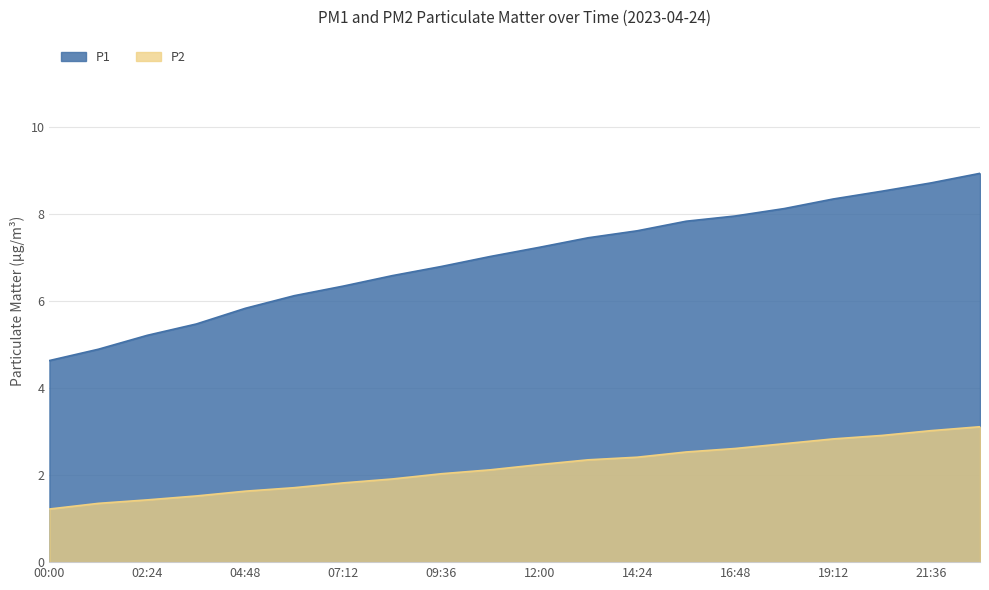

Which category has the highest value in the P2 series?

22:48